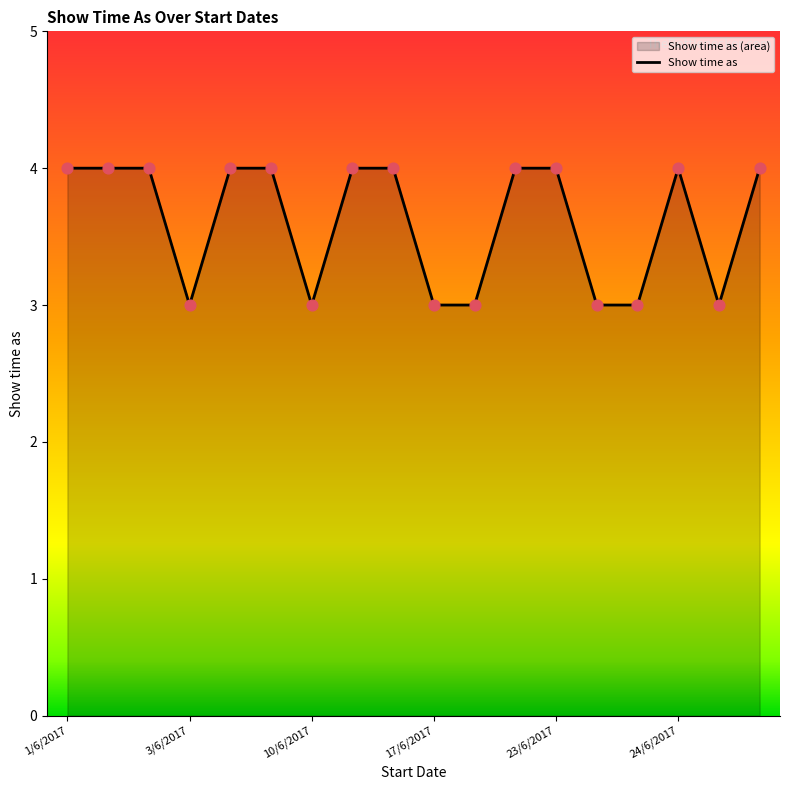

What is the maximum value shown in the chart?

4